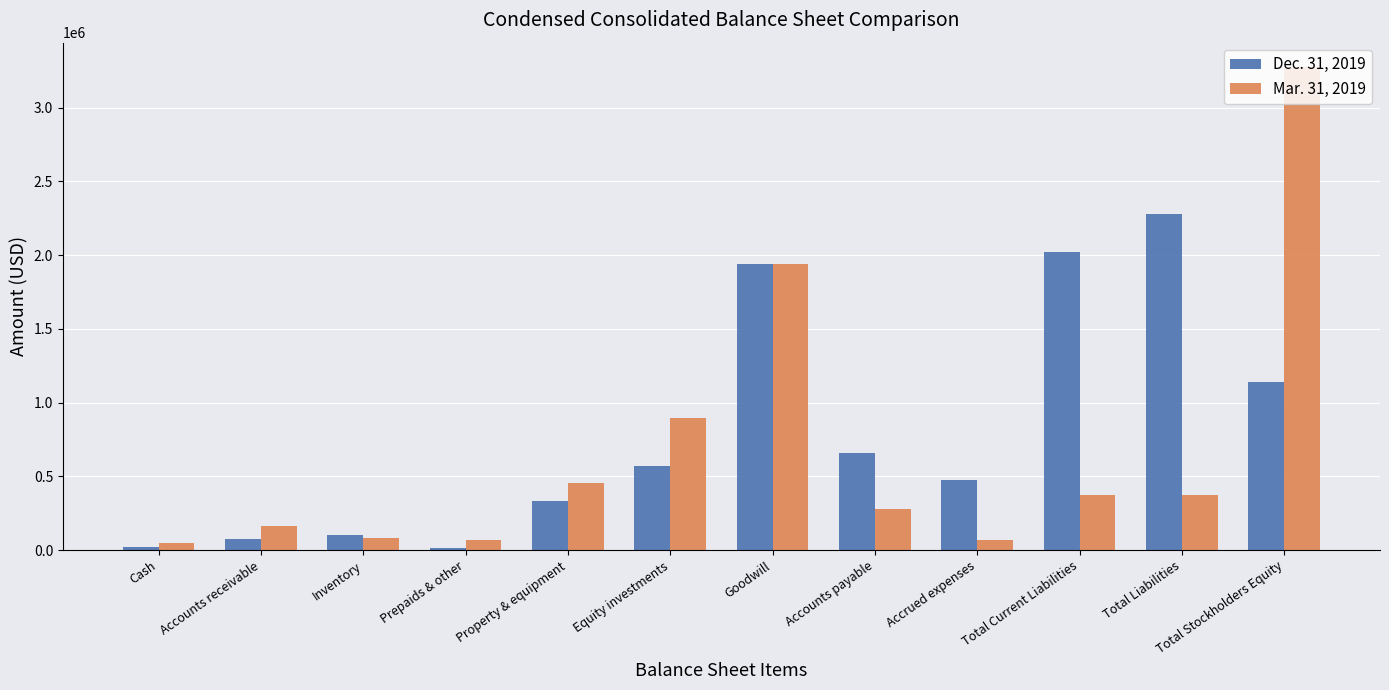

Is it true that Mar. 31, 2019 equals 47044 at Cash?

True